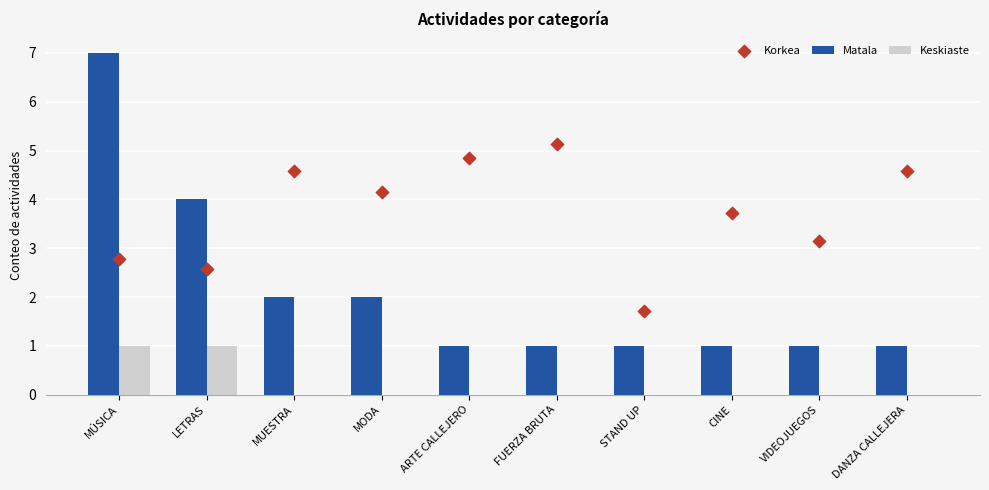

Which series reaches the minimum Y coordinate?

Keskiaste